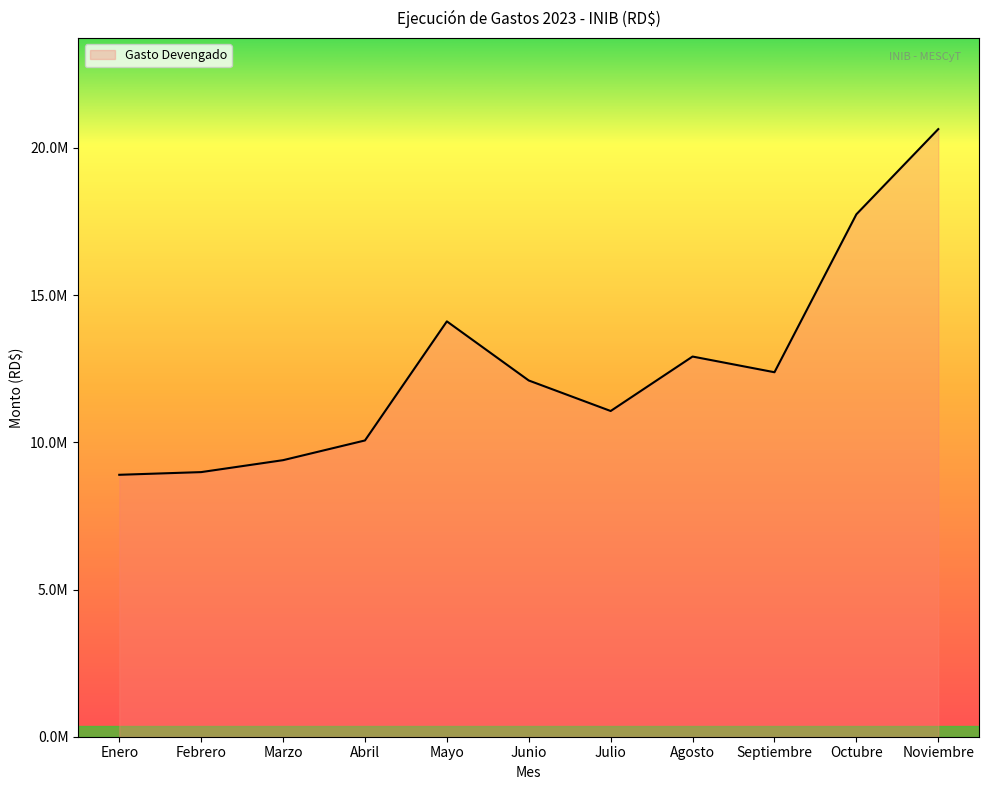

What value does the data have at Marzo?

9394825.0